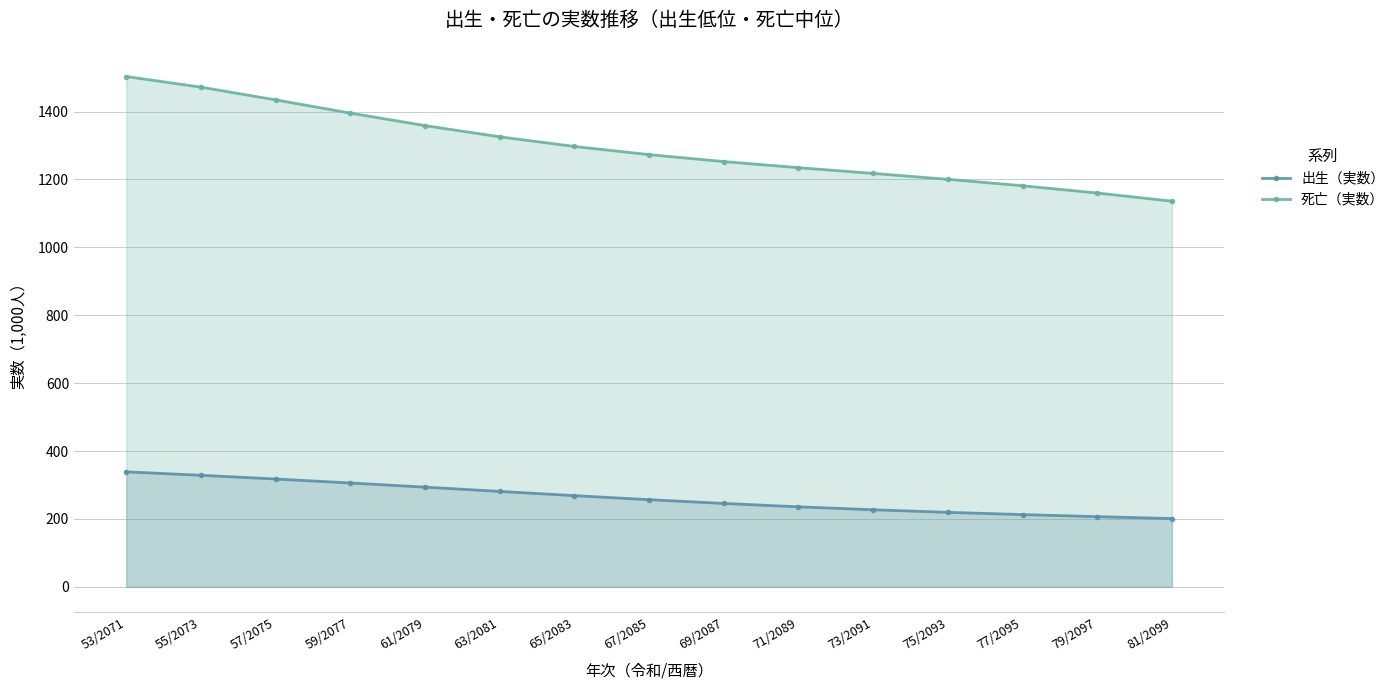

What is the minimum value for 出生（実数）?

201.0